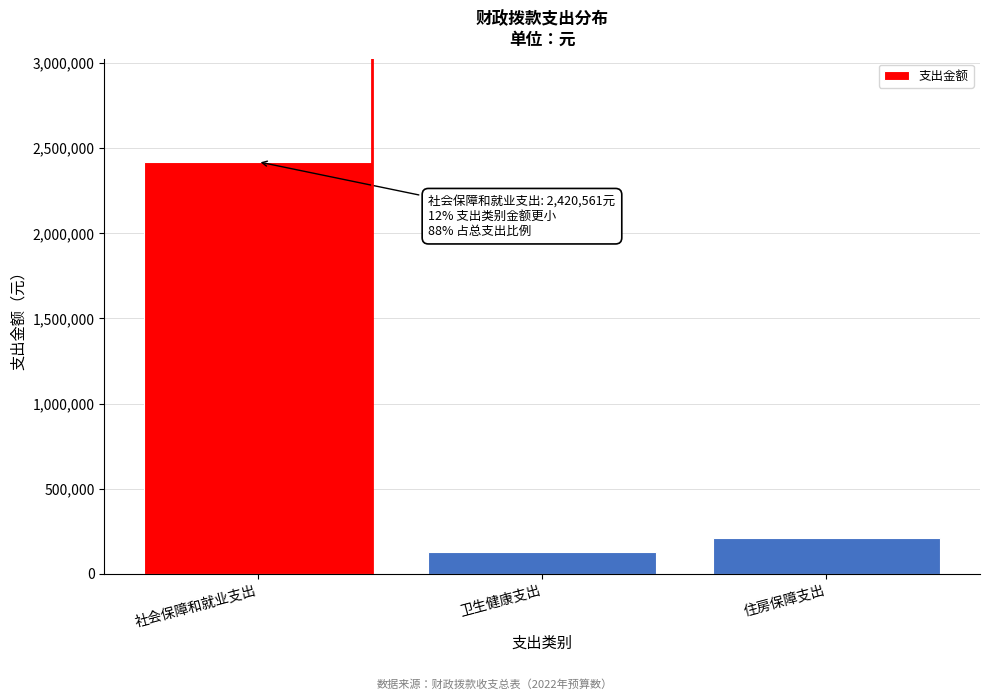

Reading left to right, extract all data points from this chart.

2420562.0	130145.0	208186.0